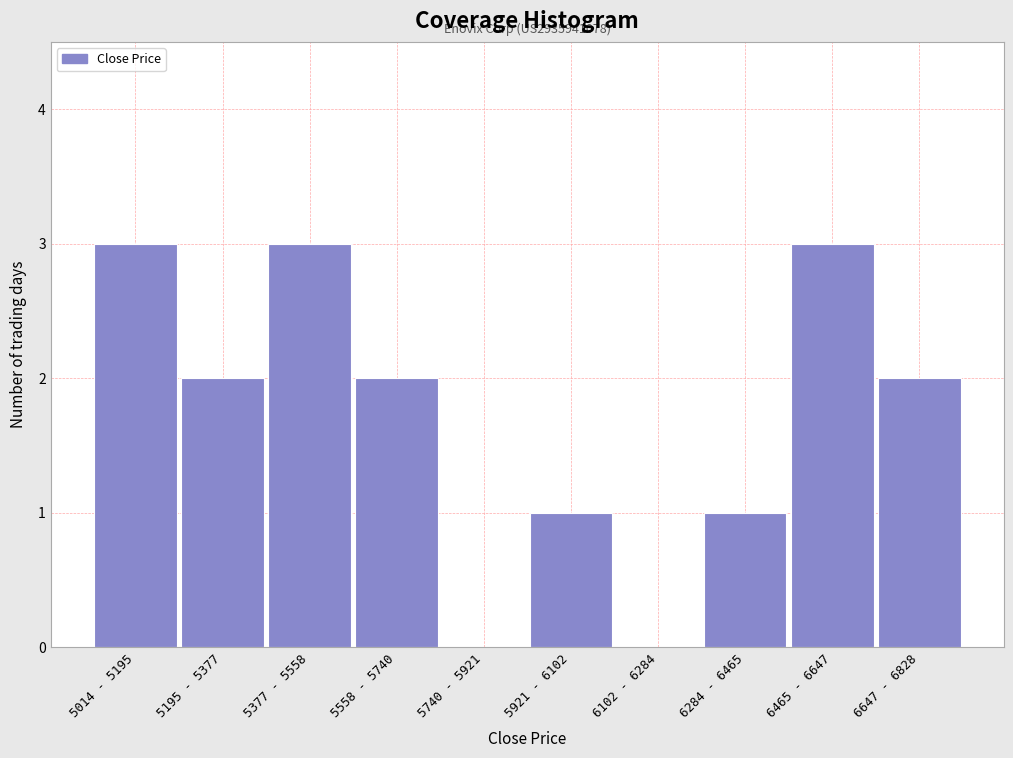

Reading left to right, what are all the values shown in this chart?

5014 - 5195=3	5195 - 5377=2	5377 - 5558=3	5558 - 5740=2	5740 - 5921=0	5921 - 6102=1	6102 - 6284=0	6284 - 6465=1	6465 - 6647=3	6647 - 6828=2